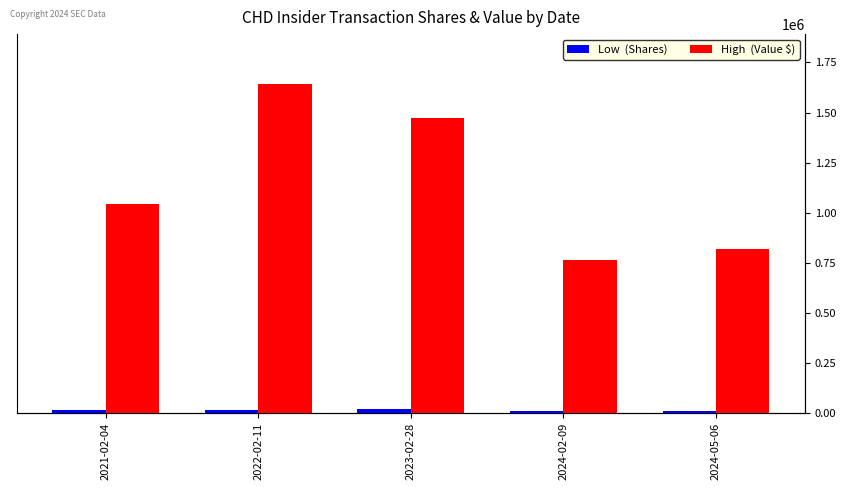

At how many categories does at least one series exceed 786788?

4